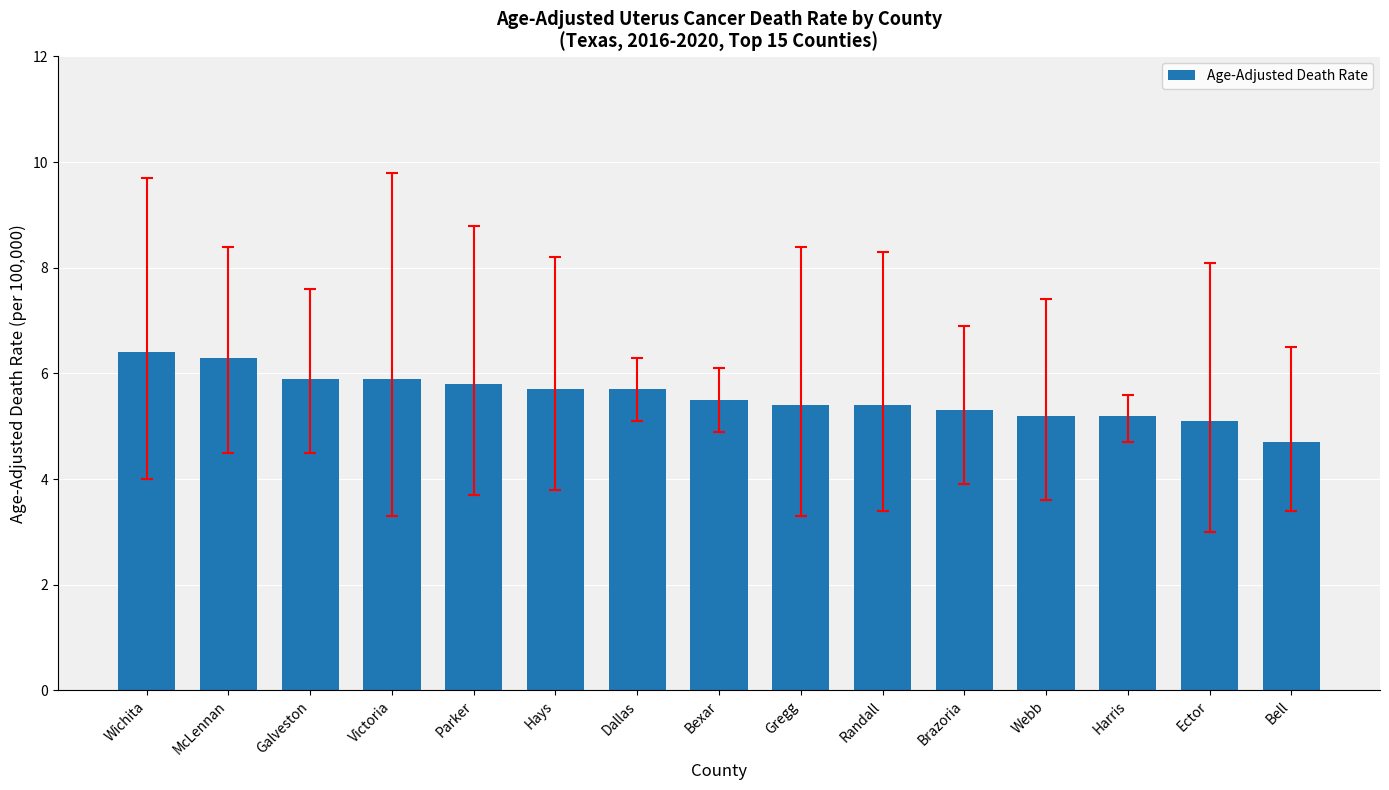

Read the value at Galveston.

5.9